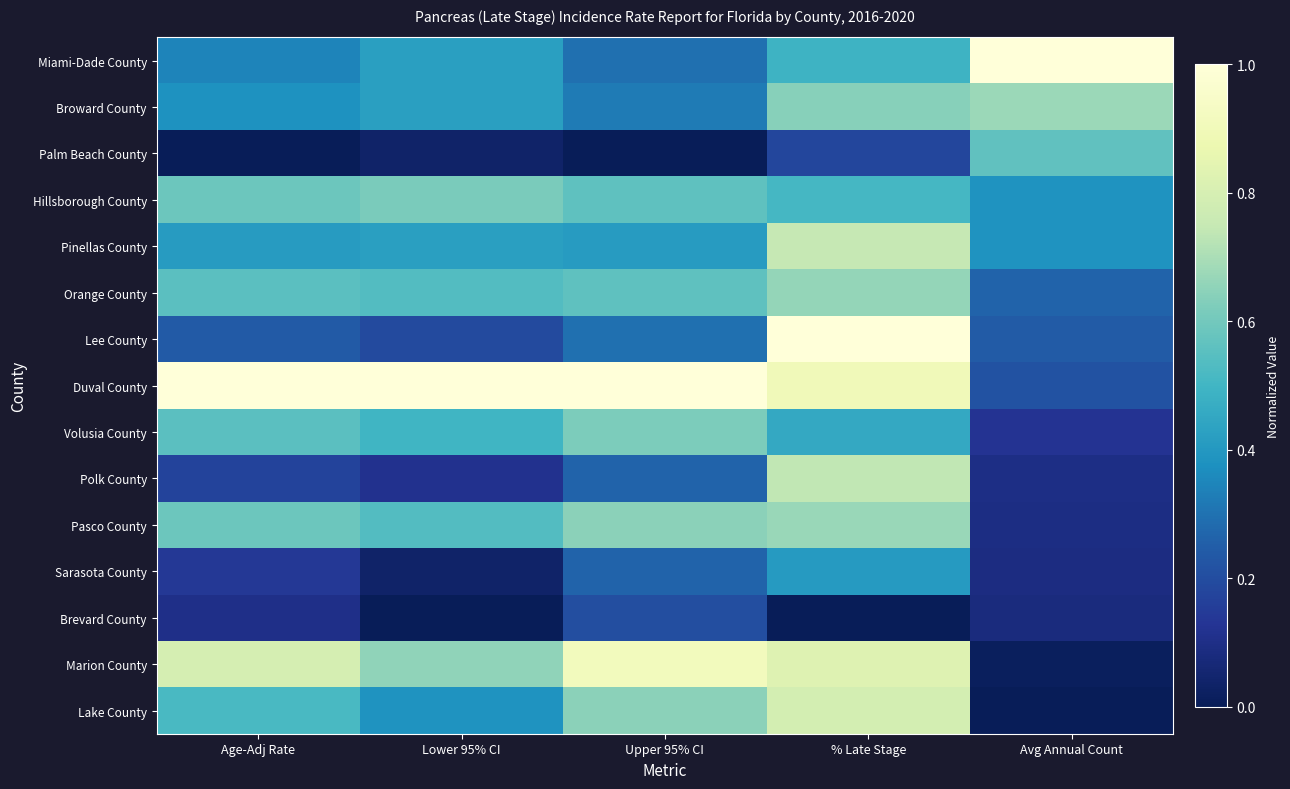

What is the total value across all series at Upper 95% CI?

7.0